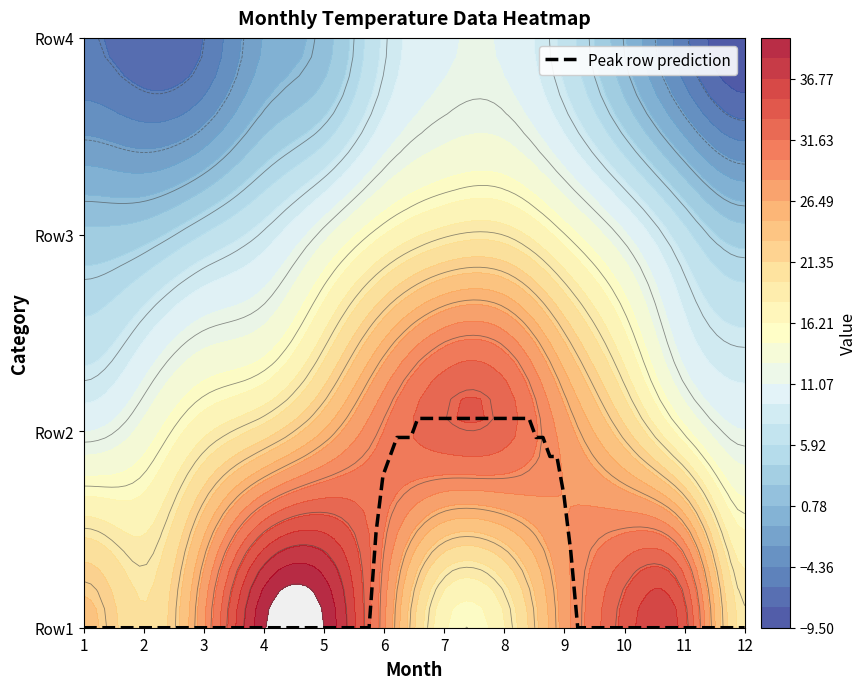

Read the Row2 value at 8.

32.4